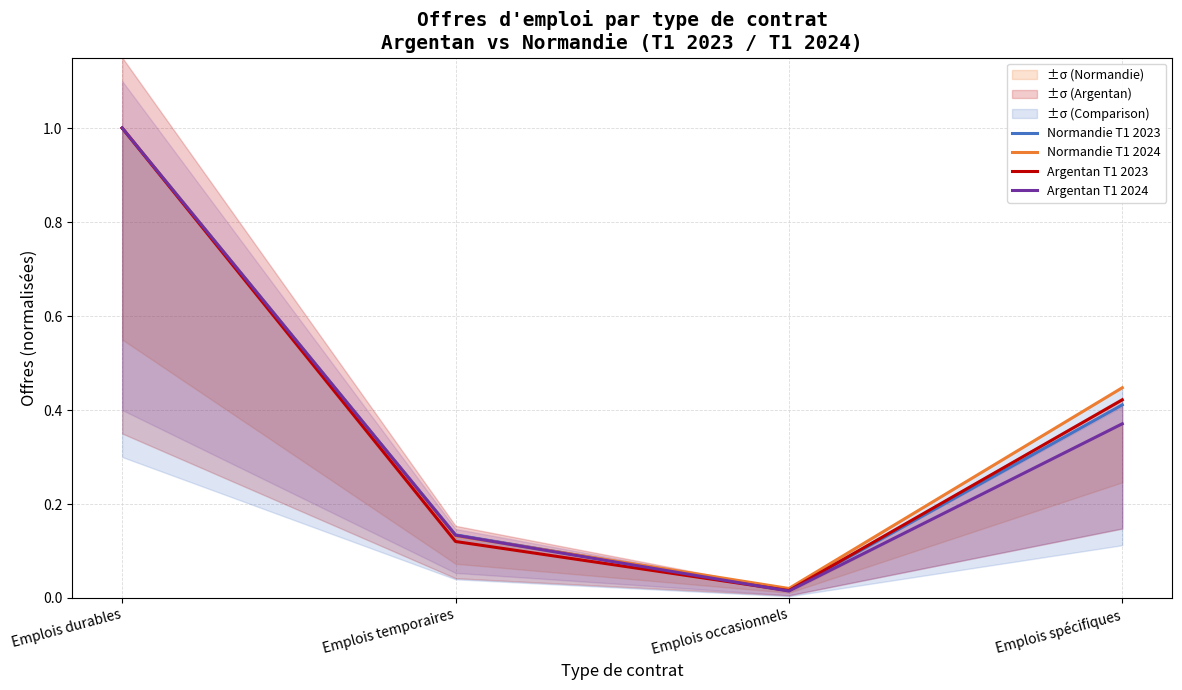

What is the difference between the Argentan T1 2024 values at Emplois spécifiques and Emplois durables?

0.6